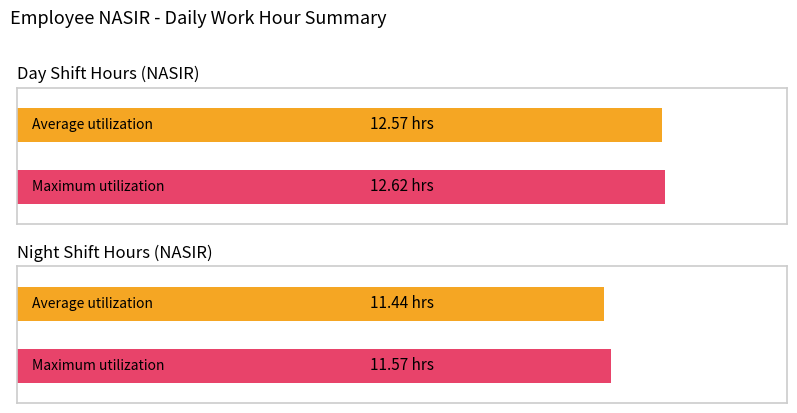

Is it true that Low equals 5.3 at 27-Sat?

False